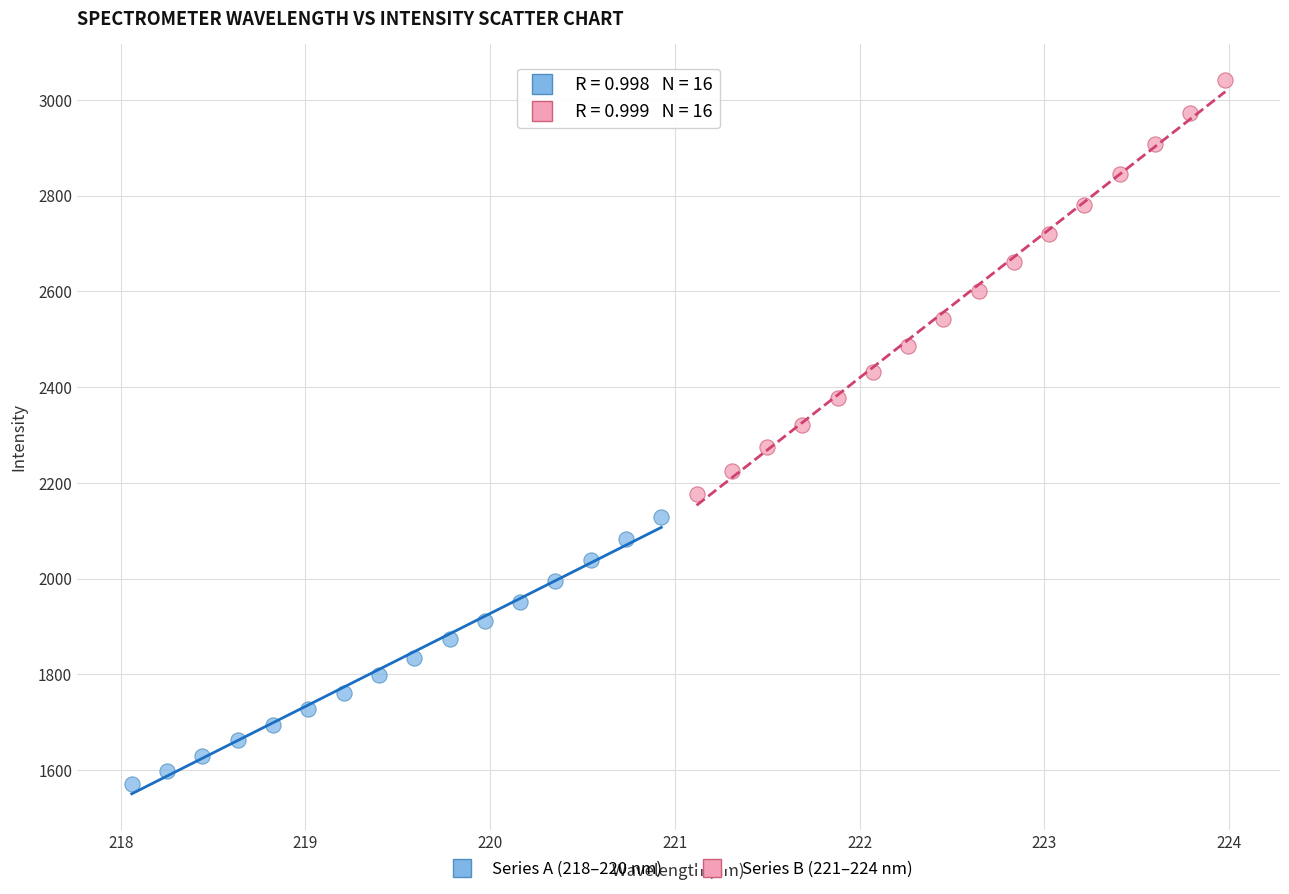

Which series reaches the minimum Y coordinate?

Series A (218–220 nm)